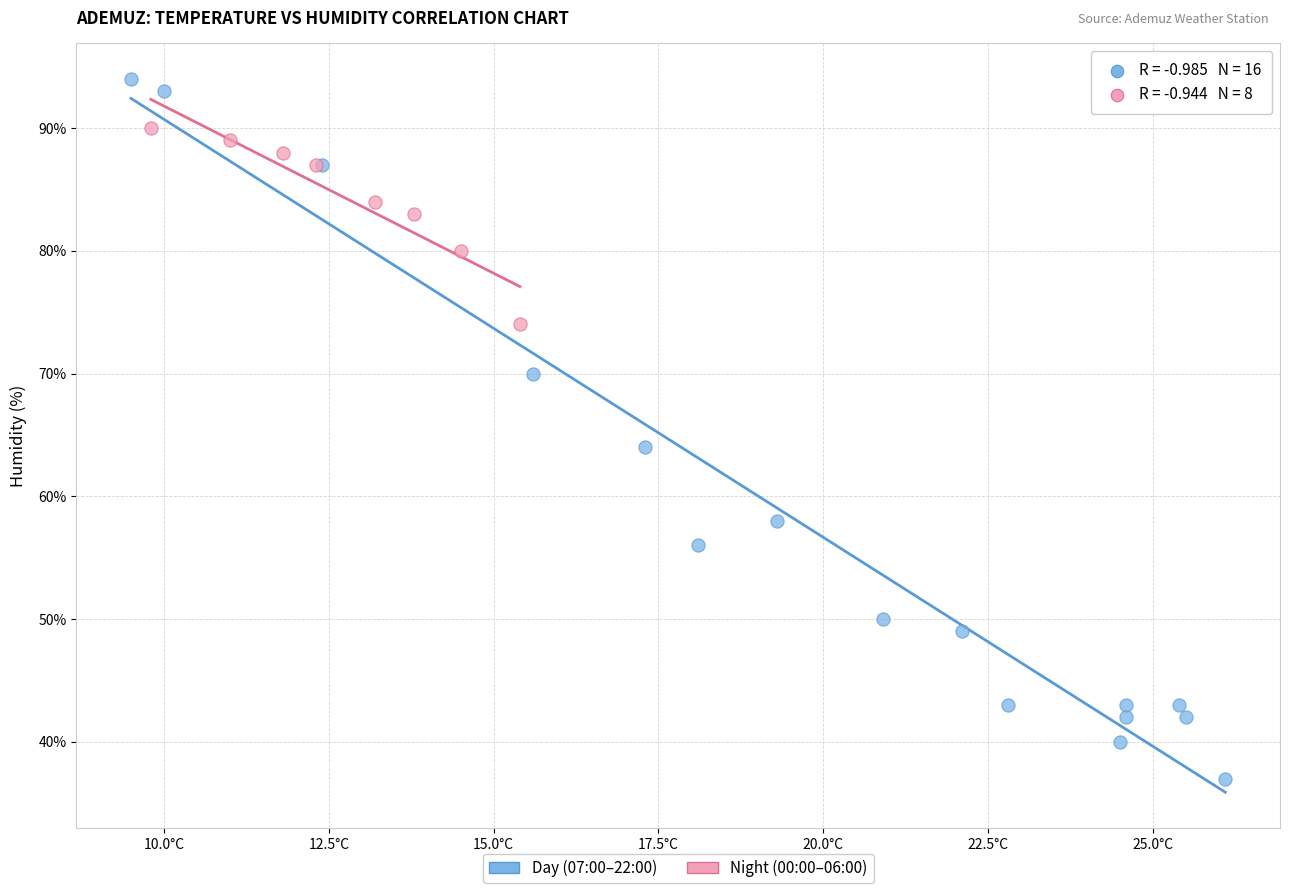

What are all the series names shown in the legend?

Day (07:00–22:00), Night (00:00–06:00)